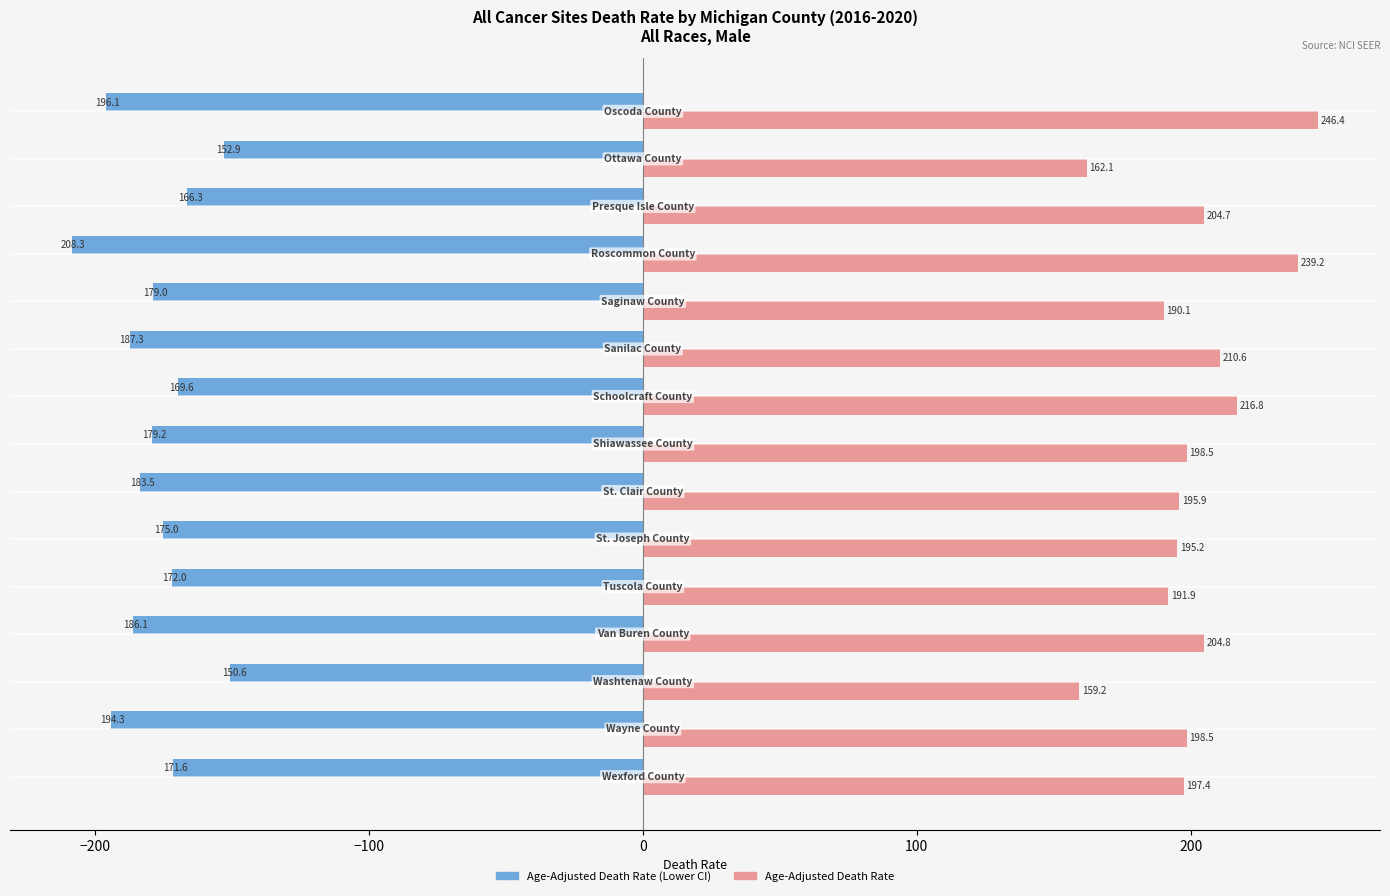

Which series has the largest total across all categories?

Age-Adjusted Death Rate